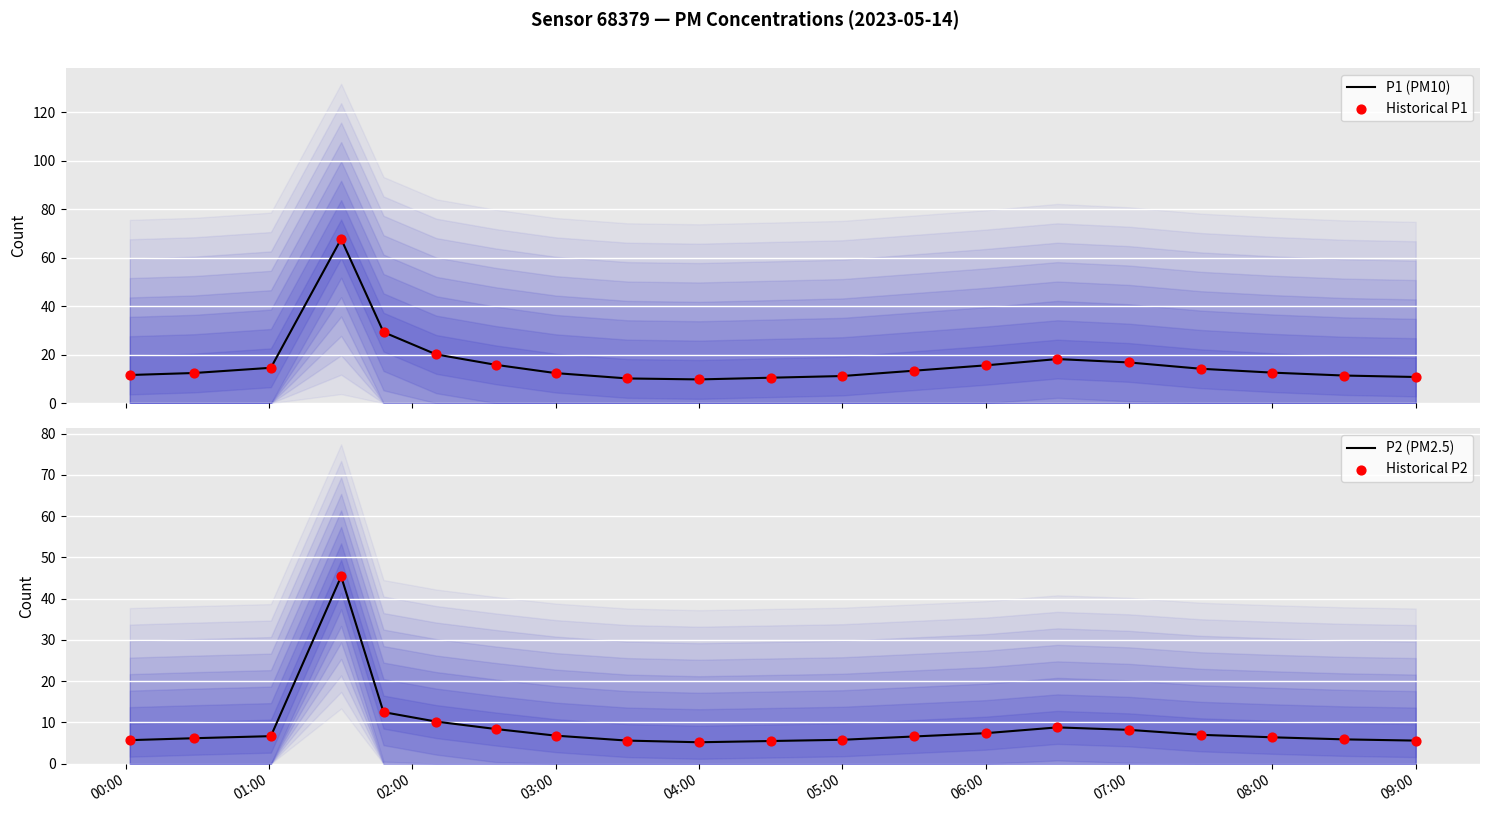

Which series reaches the minimum Y coordinate?

P2 (PM2.5)